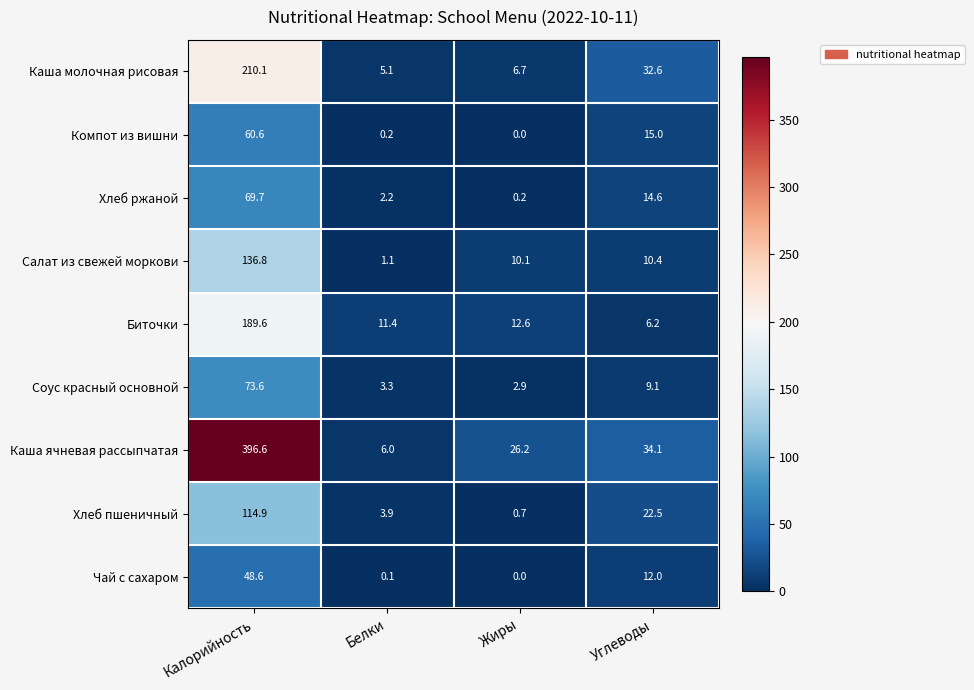

What is the difference between the Салат из свежей моркови values at Белки and Калорийность?

135.7